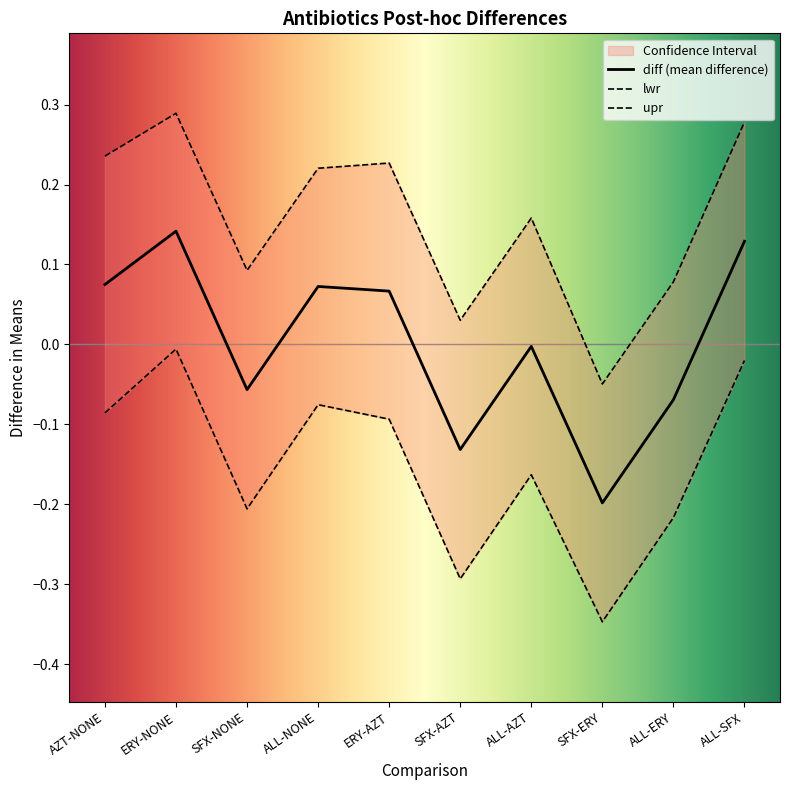

Reading left to right, extract all data points from this chart.

diff: 0.1	0.1	-0.1	0.1	0.1	-0.1	-0.0	-0.2	-0.1	0.1
lwr: -0.1	-0.0	-0.2	-0.1	-0.1	-0.3	-0.2	-0.3	-0.2	-0.0
upr: 0.2	0.3	0.1	0.2	0.2	0.0	0.2	-0.0	0.1	0.3